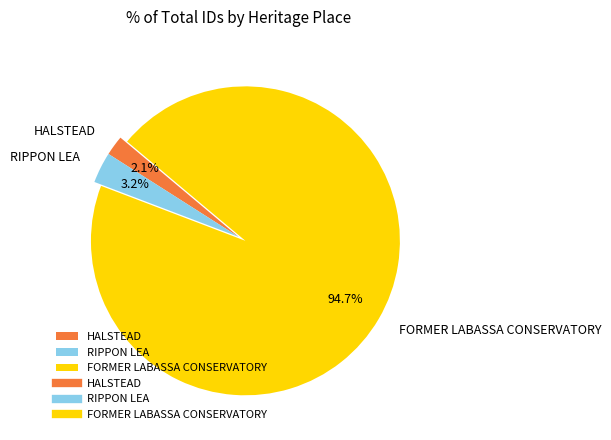

Which category has the smallest portion of the pie?

HALSTEAD